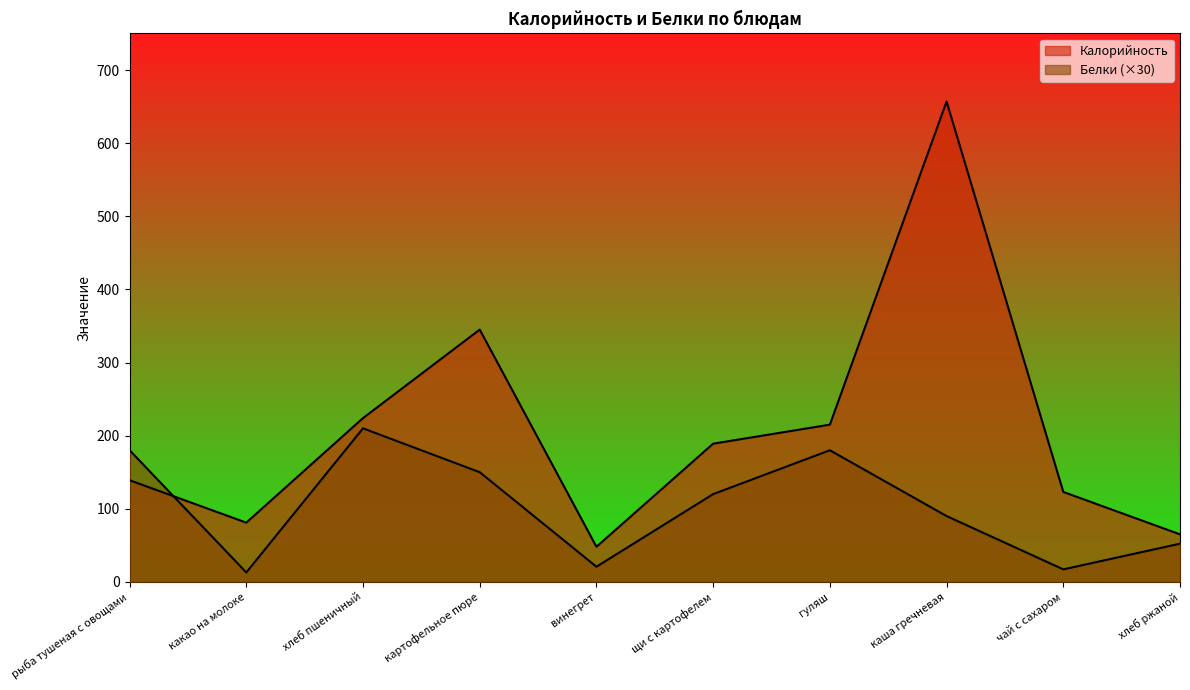

Where does the Калорийность series first go above 189?

хлеб пшеничный